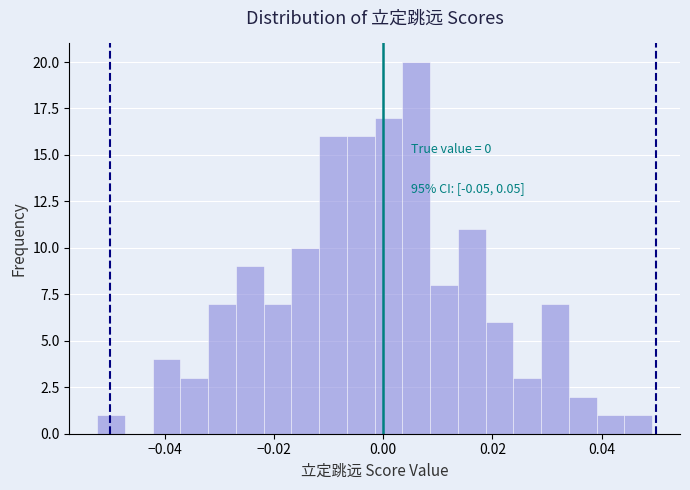

Read against the x-axis, roughly where is the centre of the tallest bar?

0.006